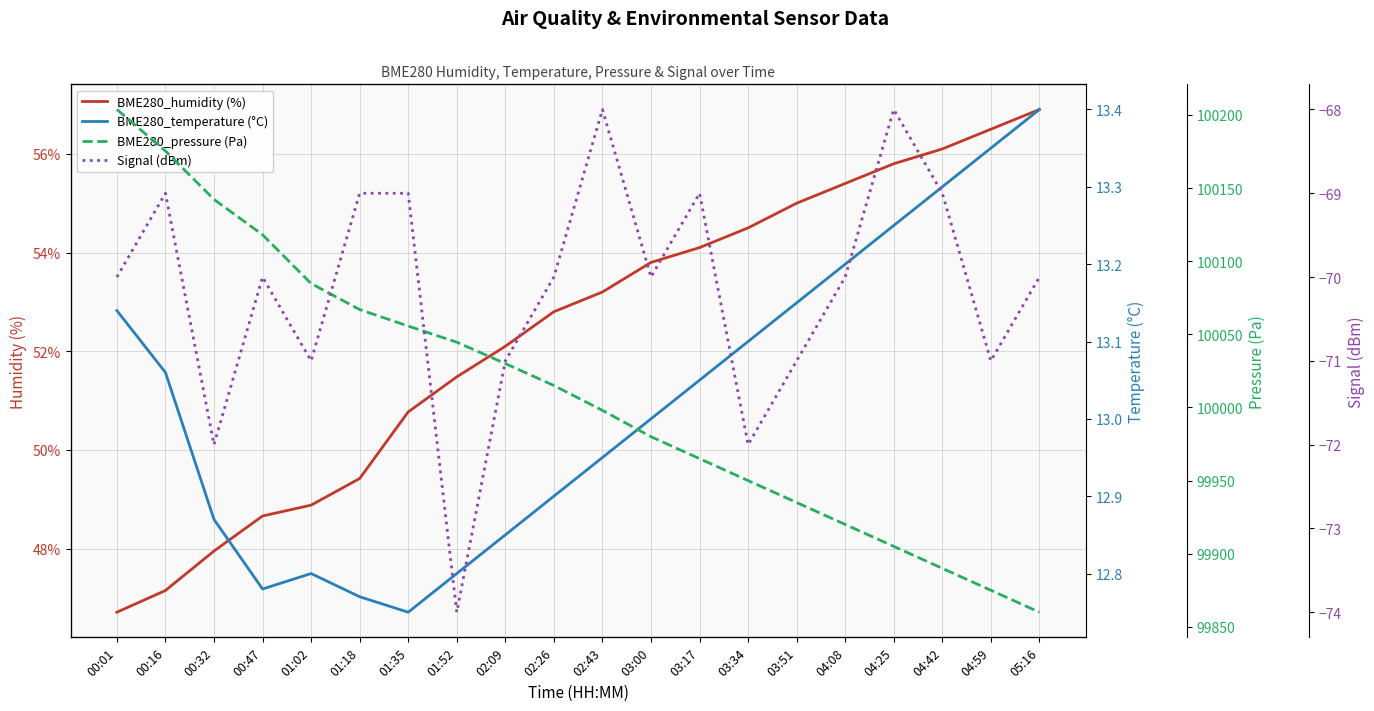

How many distinct data groups are displayed?

4